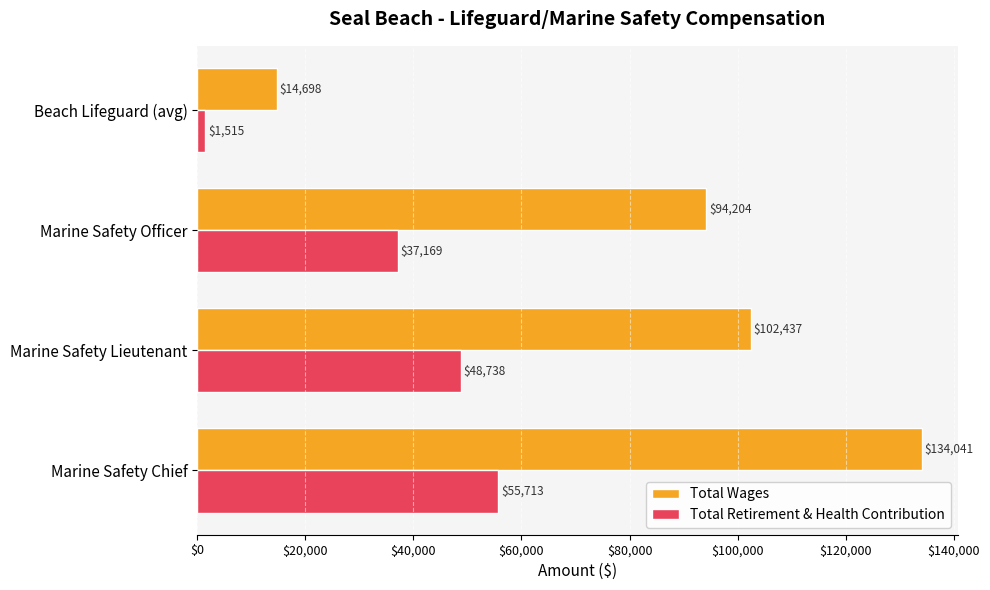

What is the greatest value displayed?

134041.0